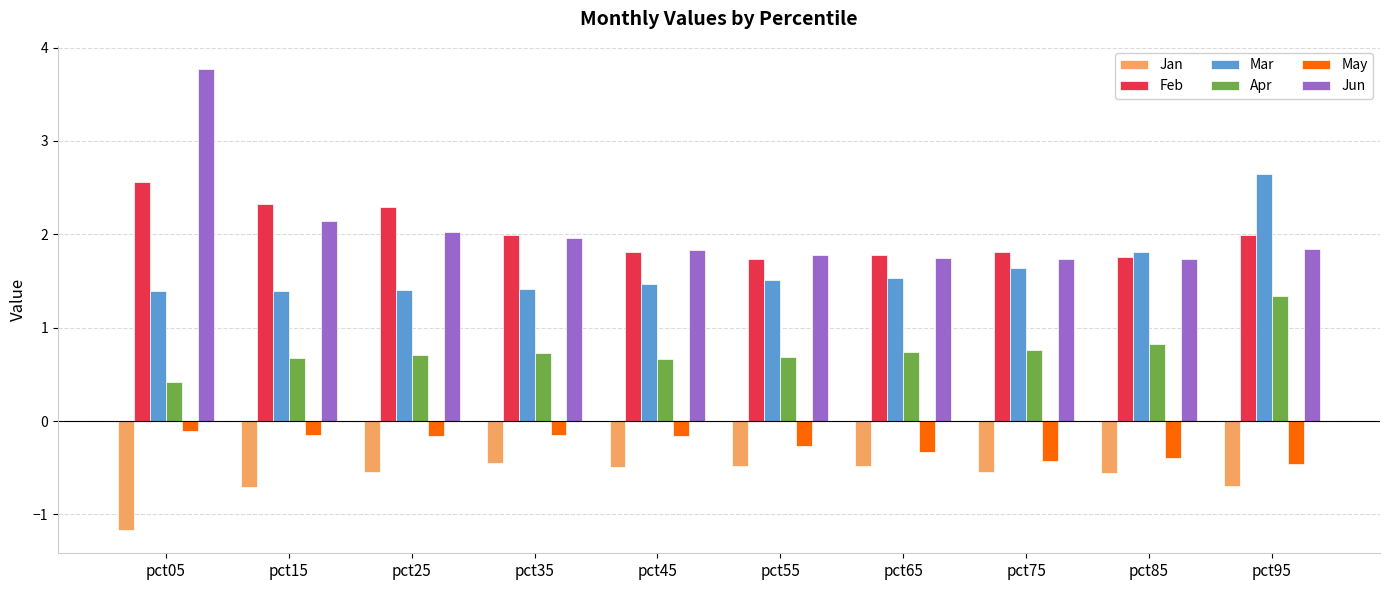

How many bars are there in each group?

6